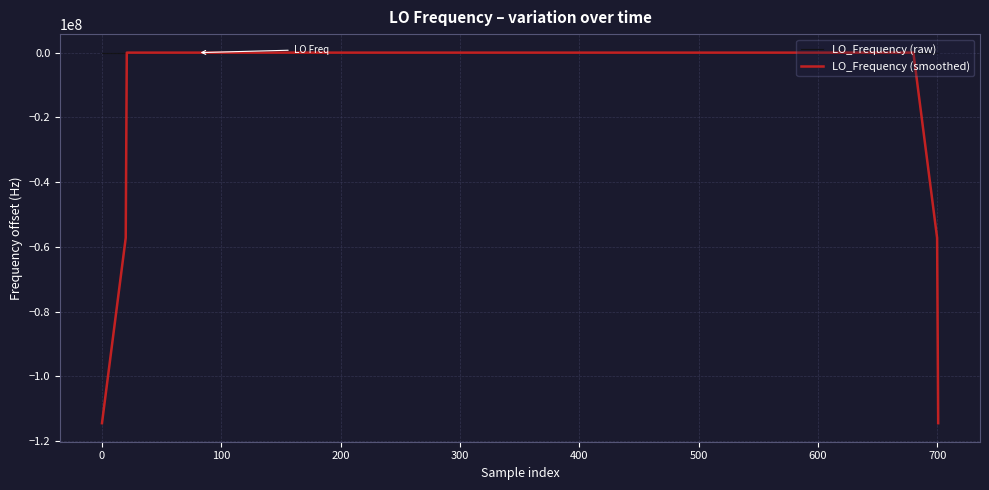

List the series in order of their overall mean, lowest first.

LO_Frequency (smoothed), LO_Frequency (raw)